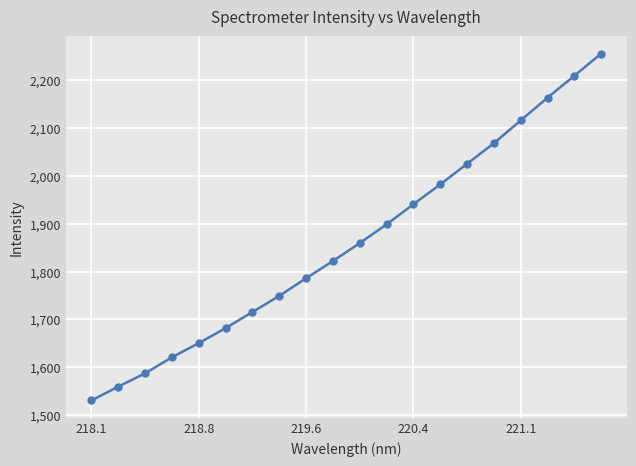

What is the minimum value shown in the chart?

1530.6